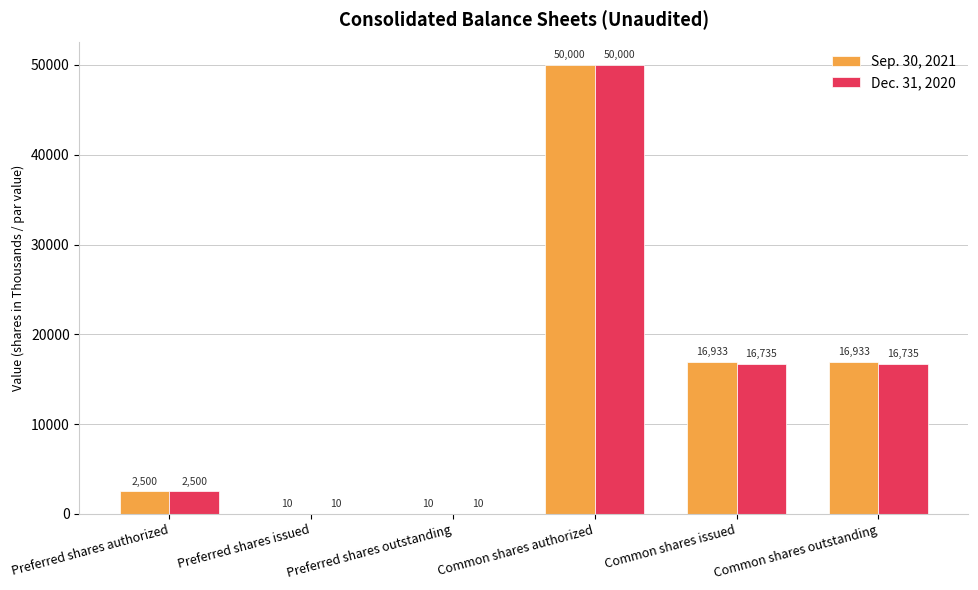

At which category is the sum across all series the highest?

Common shares authorized